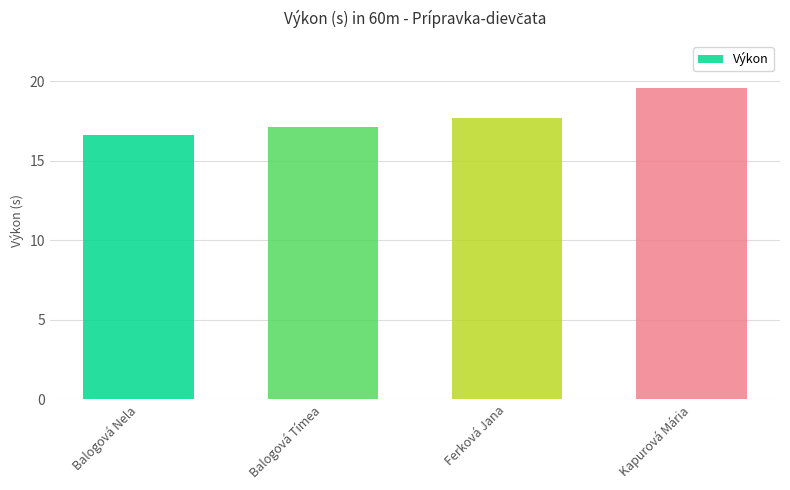

The value at Balogová Tímea is 27.0. True or false?

False